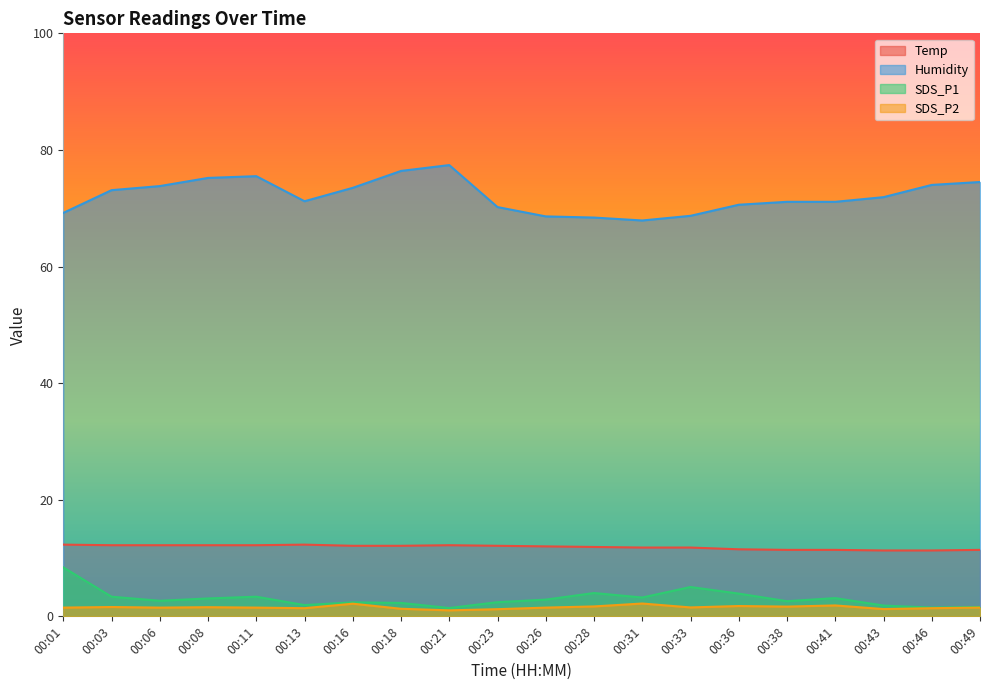

How many interior local peaks does the Temp series have?

2